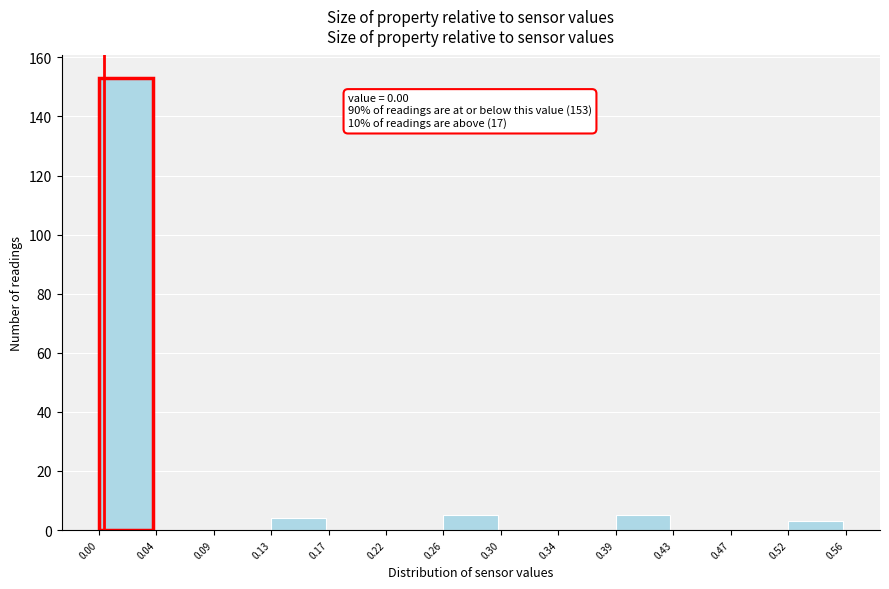

Which range on the x-axis has the tallest bar?

0.00 to 0.04